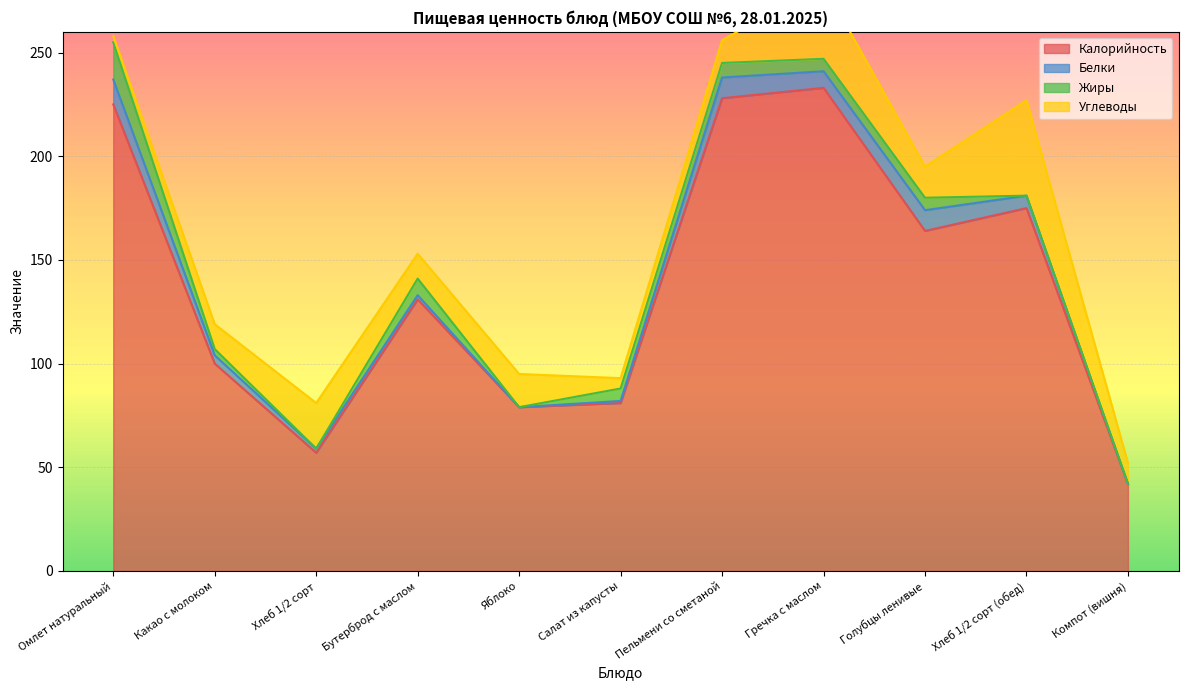

Which series has the widest spread of values?

Калорийность